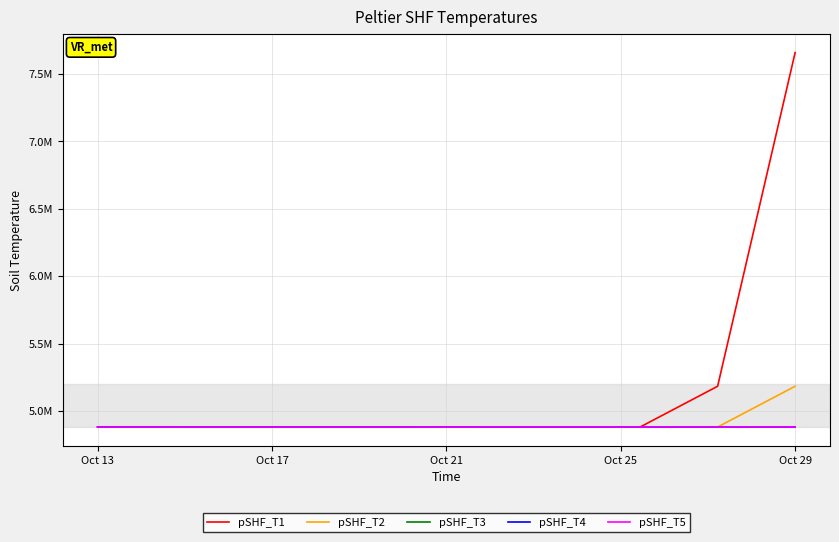

Is this an area chart (filled region under the line)?

No